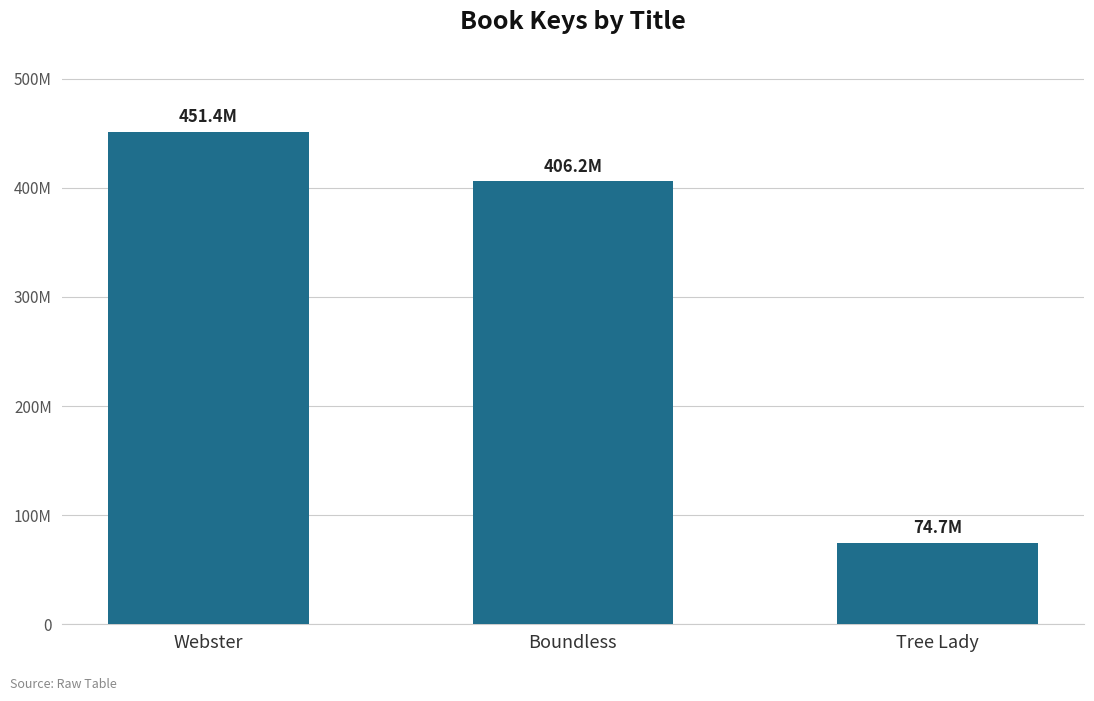

What is the difference between the values at Tree Lady and Boundless?

331562449